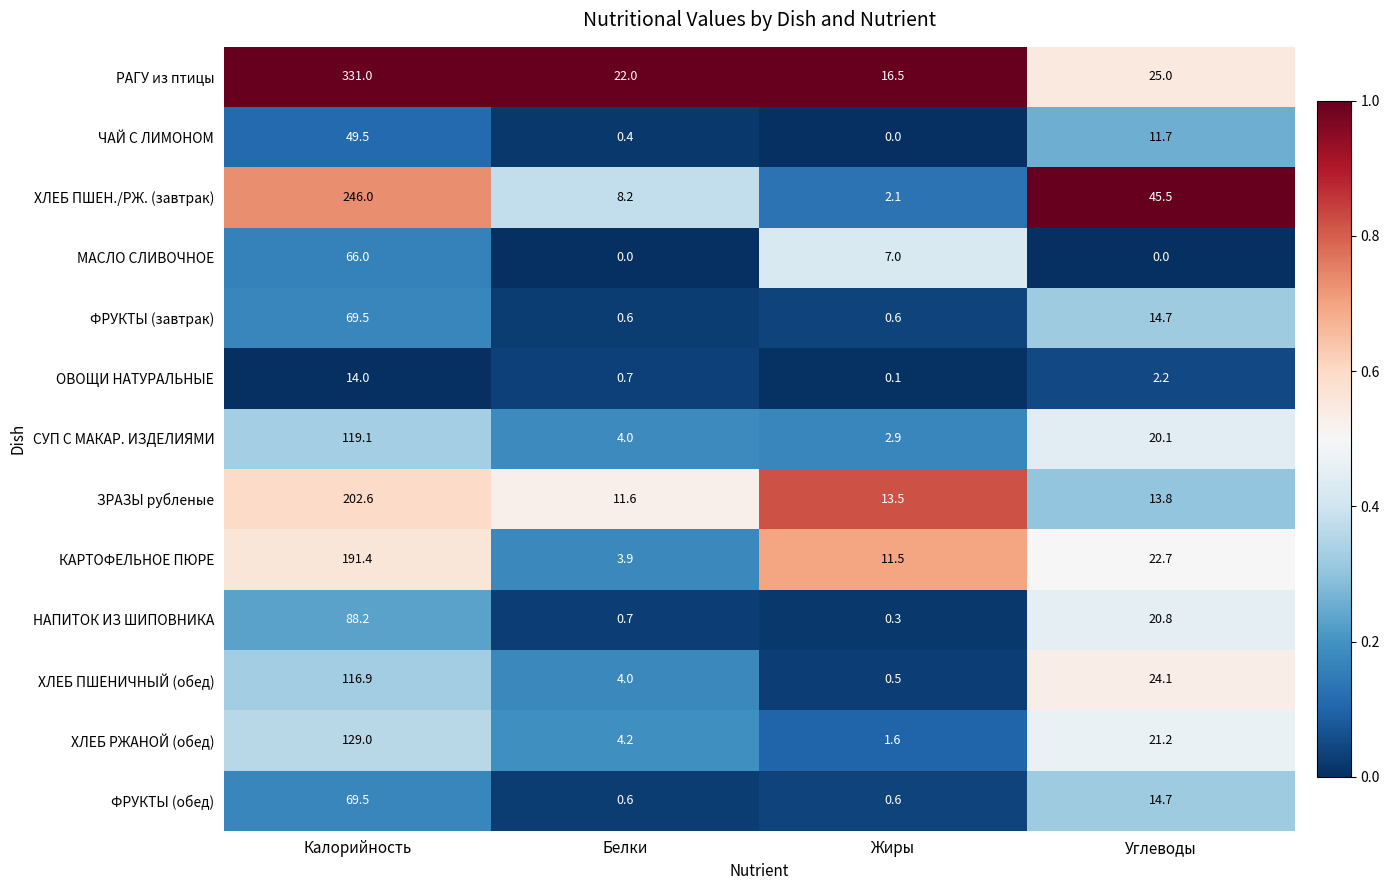

What value does the СУП С МАКАР. ИЗДЕЛИЯМИ series have at Калорийность?

119.1